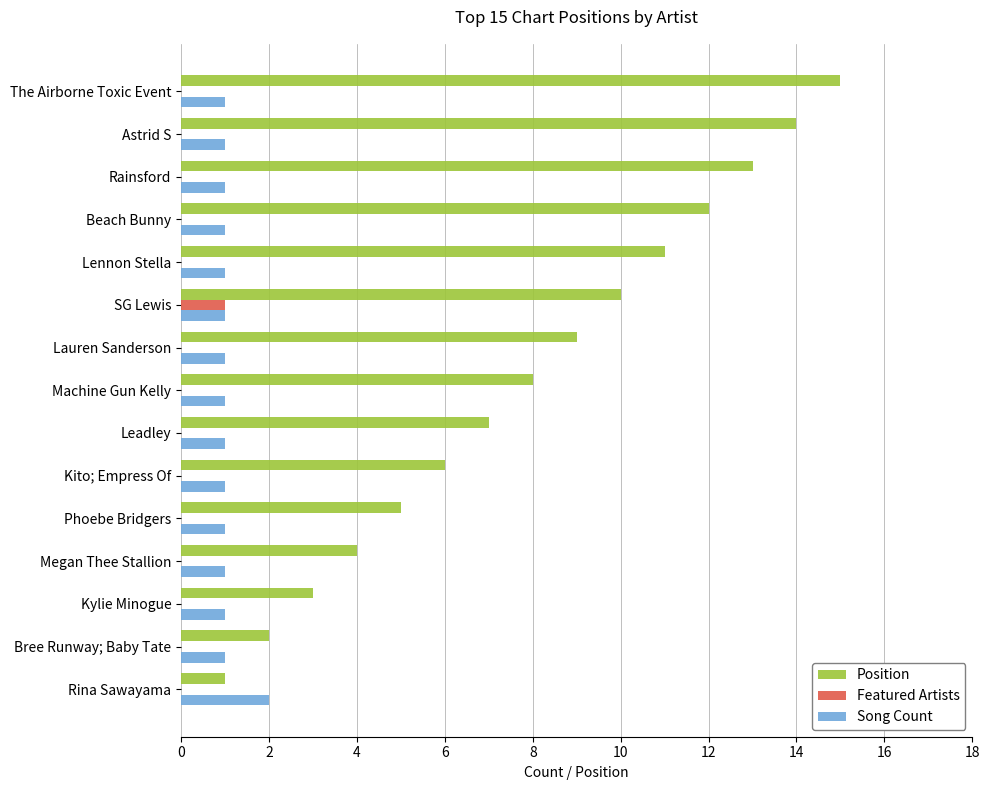

Between Kylie Minogue and The Airborne Toxic Event, which series saw the biggest shift?

Position